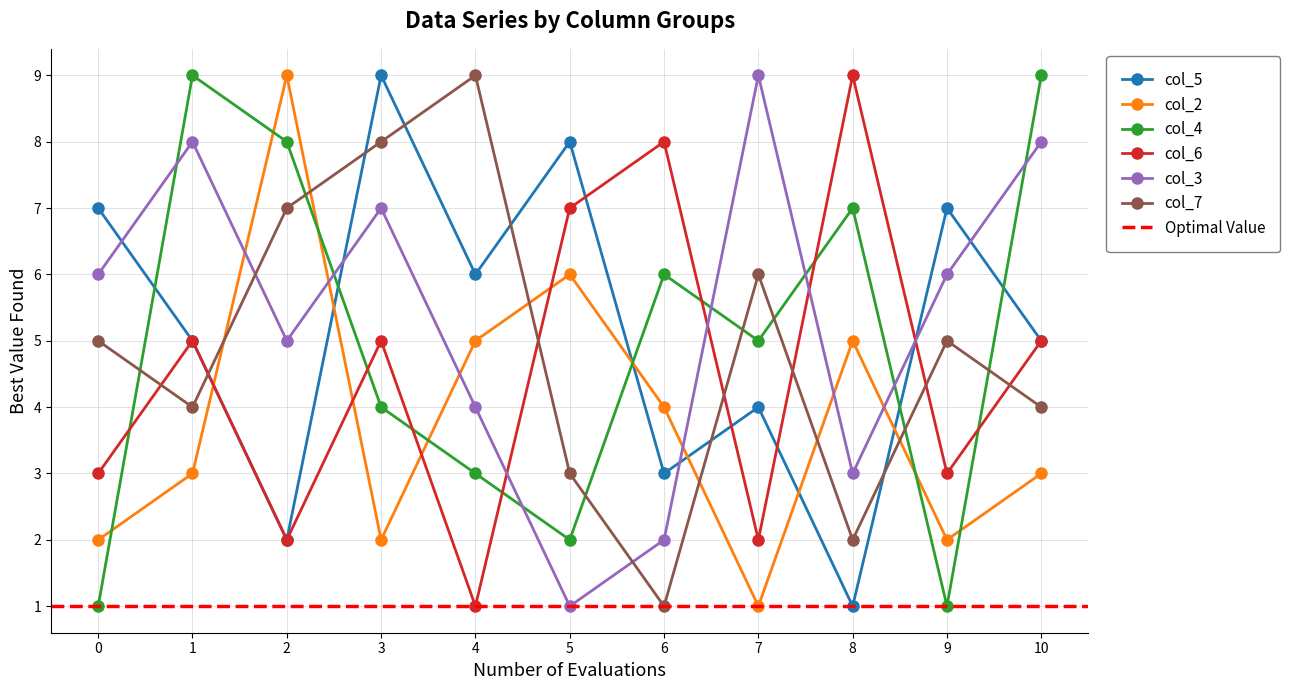

Which category has the lowest value in the col_7 series?

6